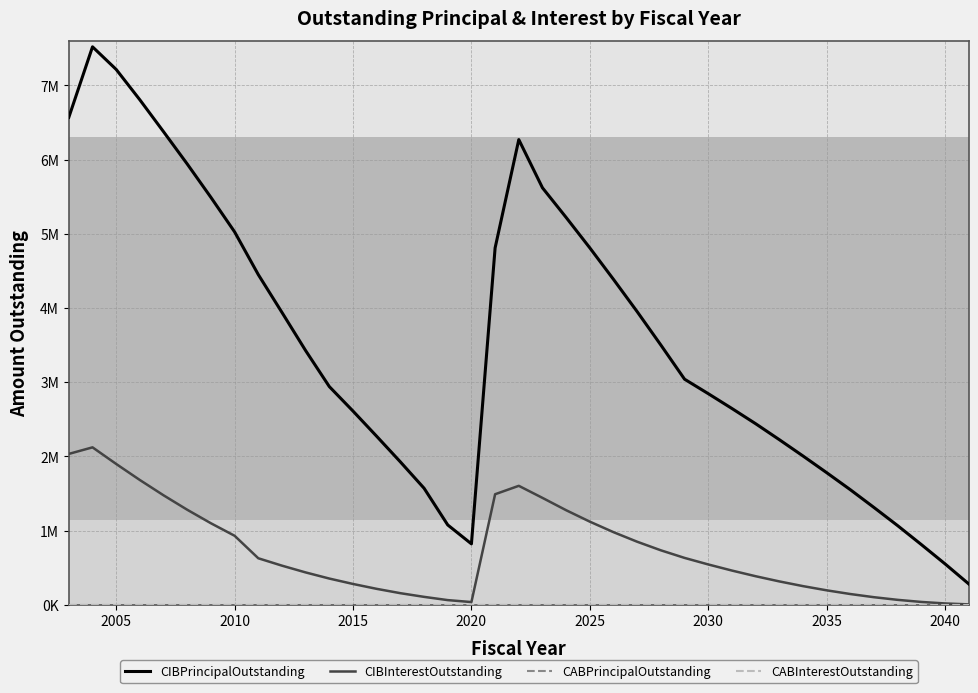

Is this an area chart (filled region under the line)?

No